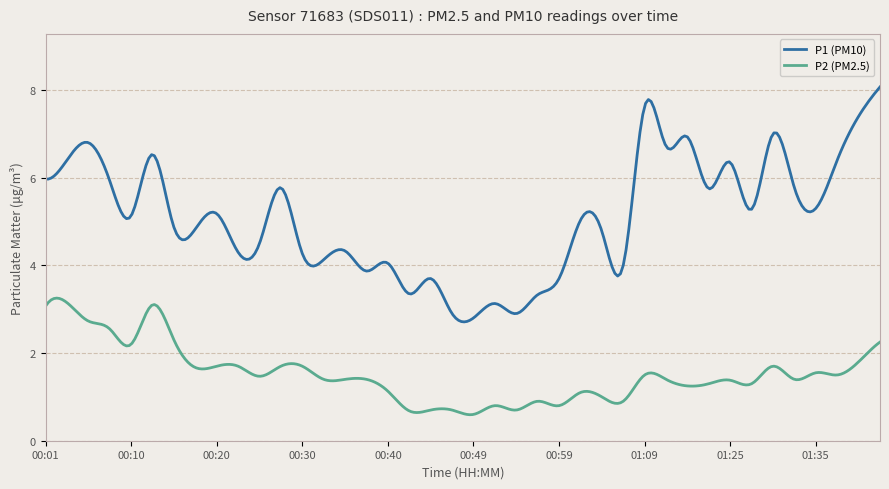

Which series has the largest range (max minus min)?

P1 (PM10)